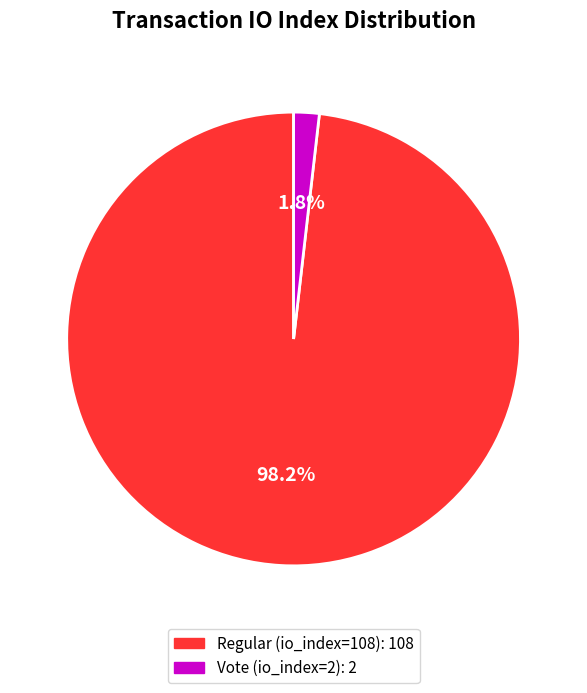

To the nearest percent, what portion does Regular (io_index=108) represent?

98%